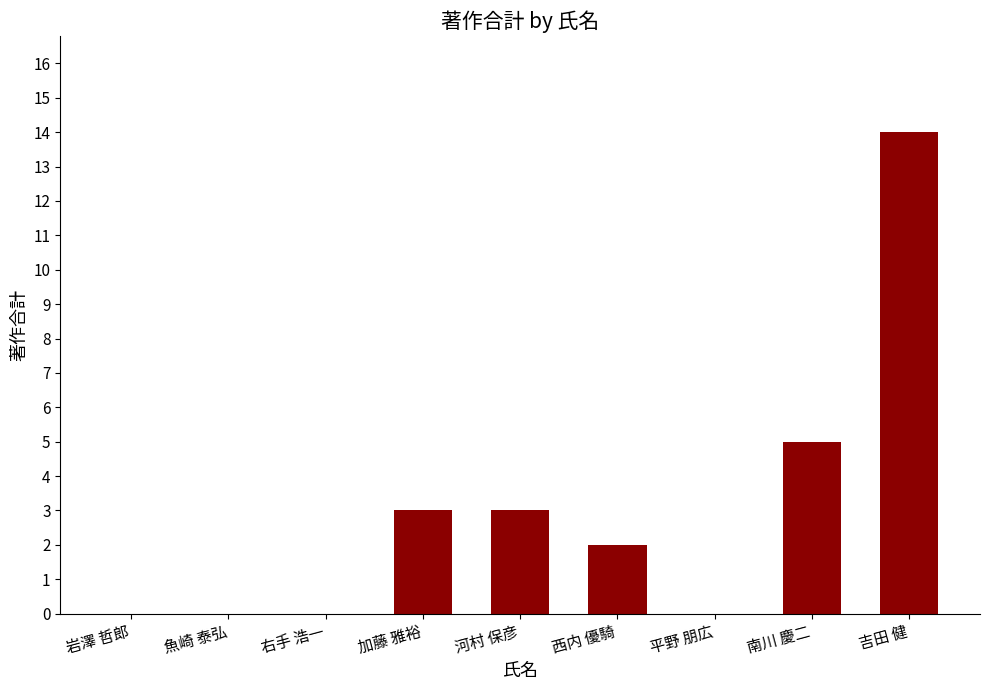

How many series are shown in this chart?

1